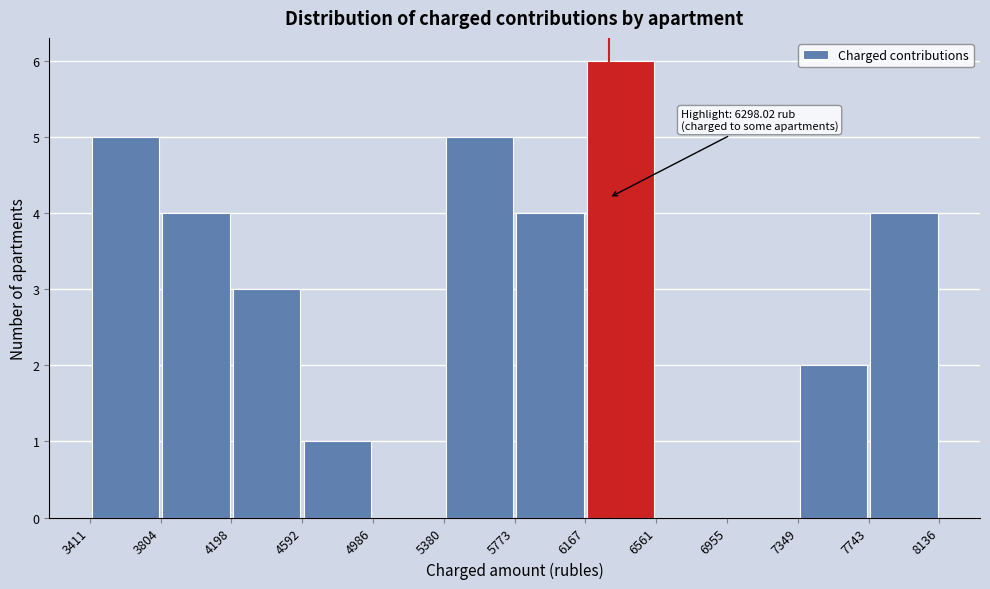

Which range on the x-axis has the tallest bar?

6167 to 6561